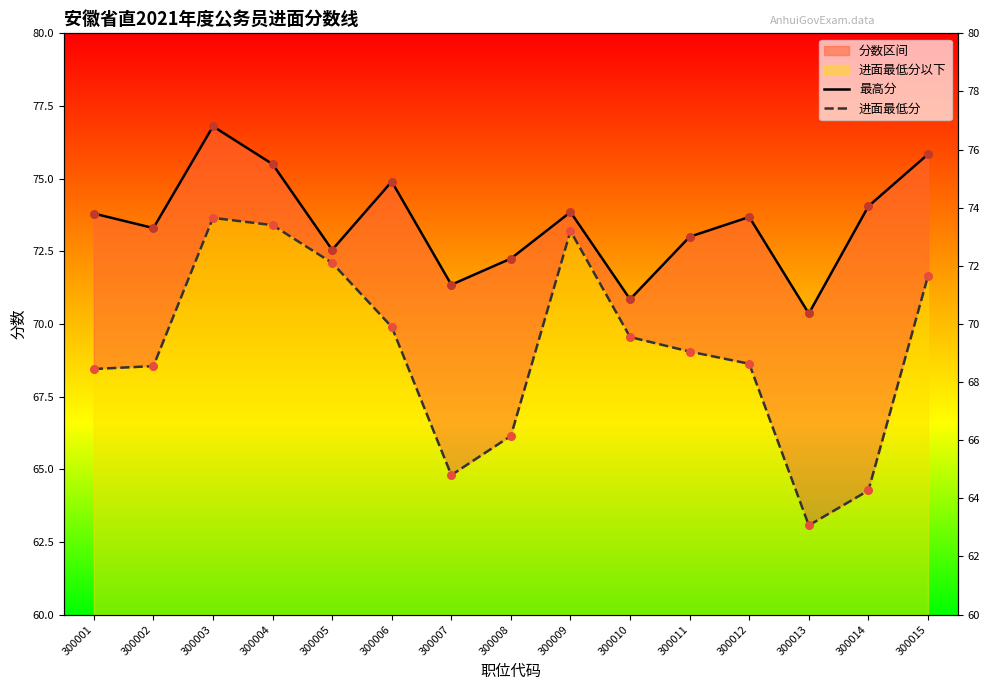

At which category is the sum across all series the highest?

300003